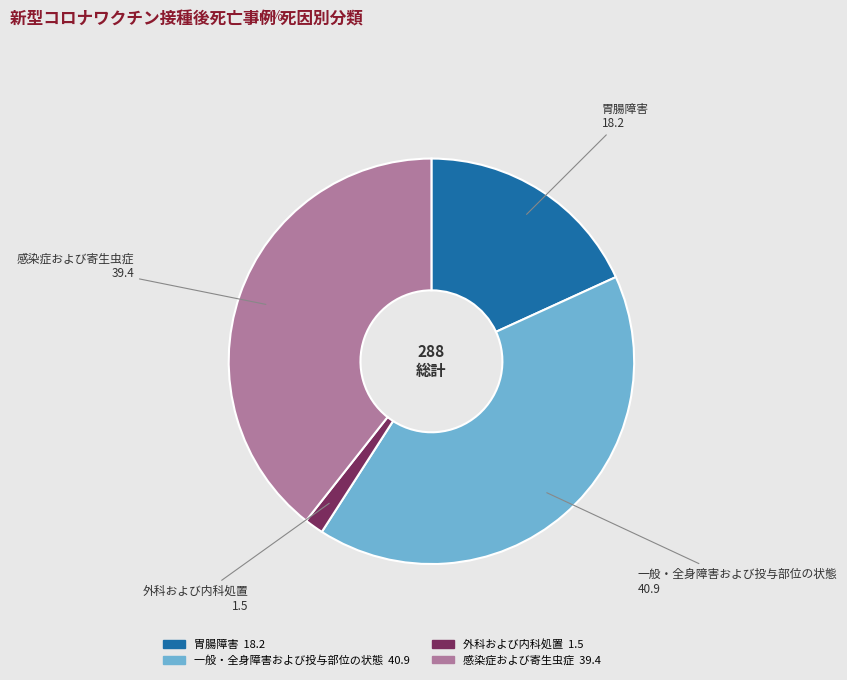

Rank the categories by value from lowest to highest.

外科および内科処置, 胃腸障害, 感染症および寄生虫症, 一般・全身障害および投与部位の状態